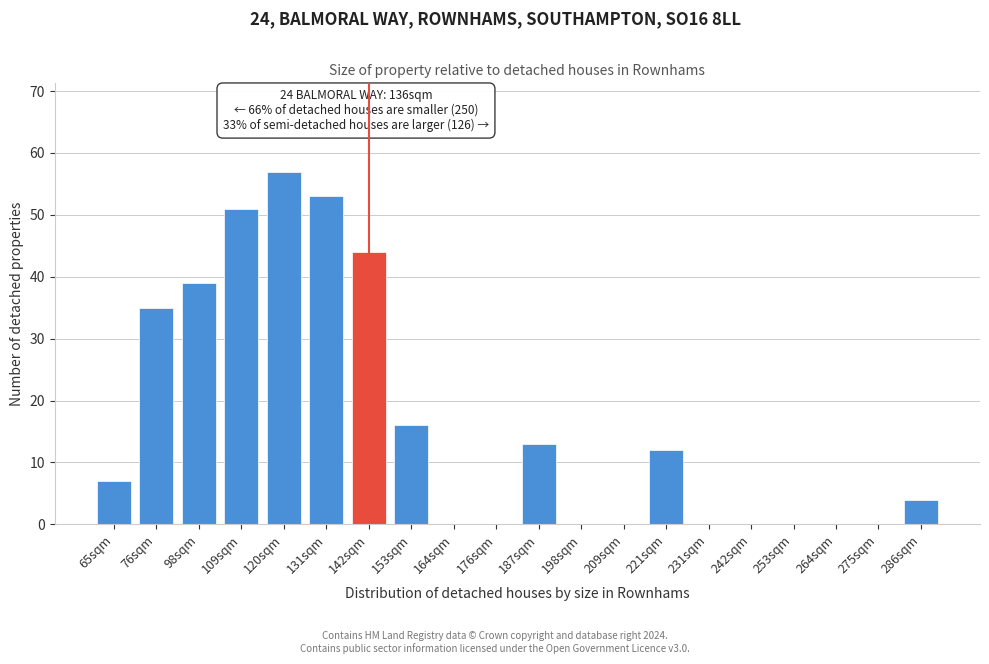

Reading left to right, transcribe all the data shown in this chart.

65sqm=7	76sqm=35	98sqm=39	109sqm=51	120sqm=57	131sqm=53	142sqm=44	153sqm=16	164sqm=0	176sqm=0	187sqm=13	198sqm=0	209sqm=0	221sqm=12	231sqm=0	242sqm=0	253sqm=0	264sqm=0	275sqm=0	286sqm=4